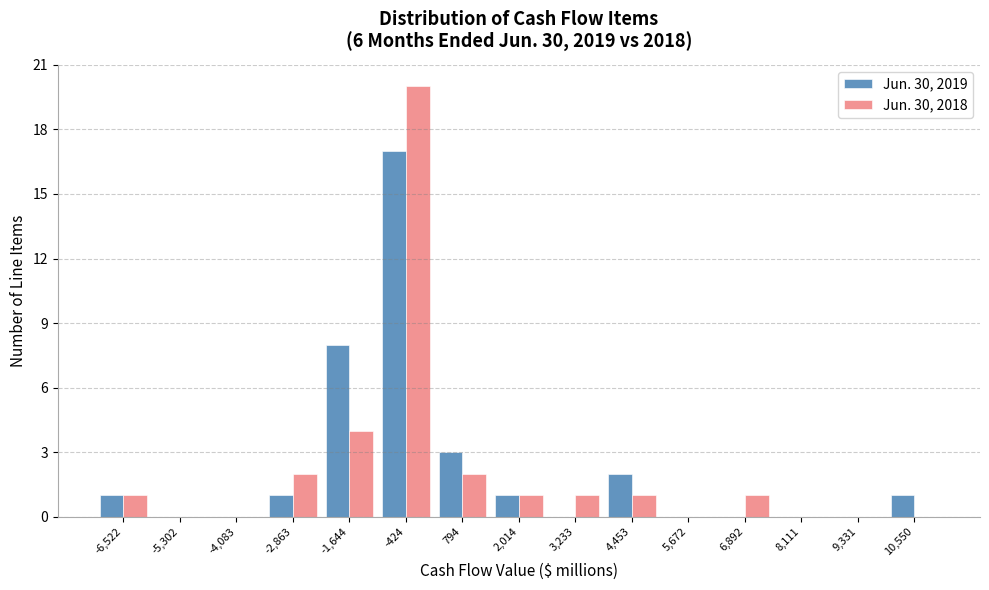

Reading left to right, extract all data points from this chart.

Jun. 30, 2019: -6,522=1	-5,302=0	-4,083=0	-2,863=1	-1,644=8	-424=17	794=3	2,014=1	3,233=0	4,453=2	5,672=0	6,892=0	8,111=0	9,331=0	10,550=1
Jun. 30, 2018: -6,522=1	-5,302=0	-4,083=0	-2,863=2	-1,644=4	-424=20	794=2	2,014=1	3,233=1	4,453=1	5,672=0	6,892=1	8,111=0	9,331=0	10,550=0